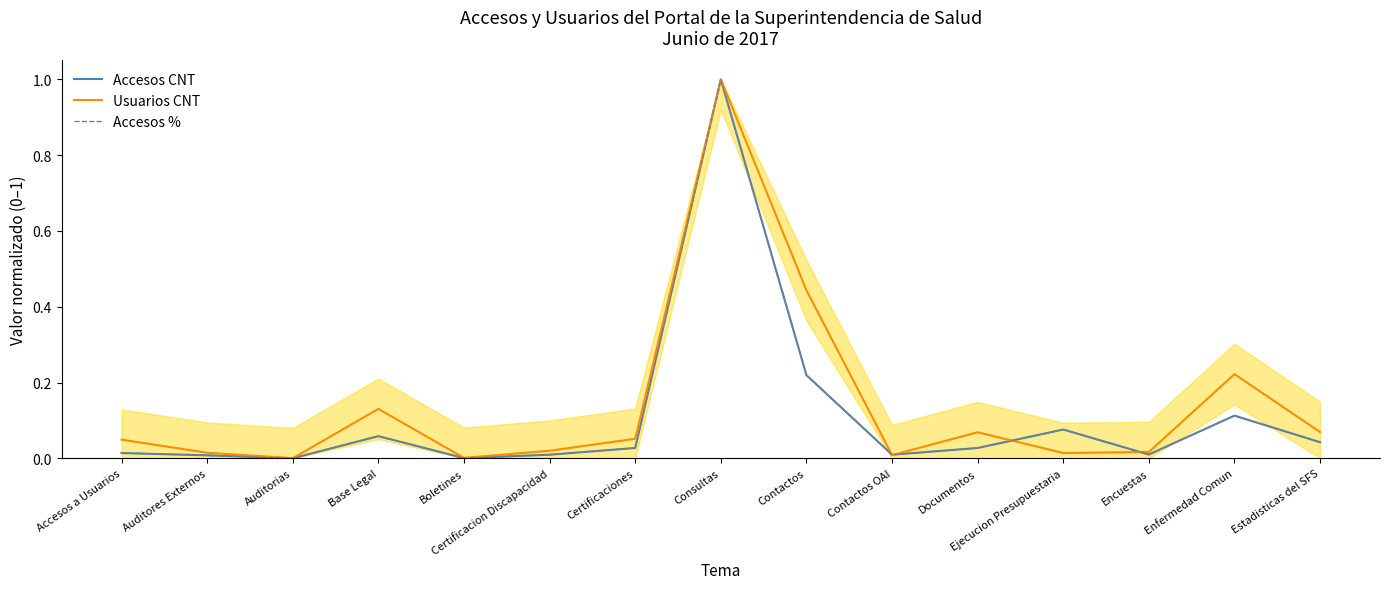

True or false: Accesos CNT and Accesos % cross at least once.

False